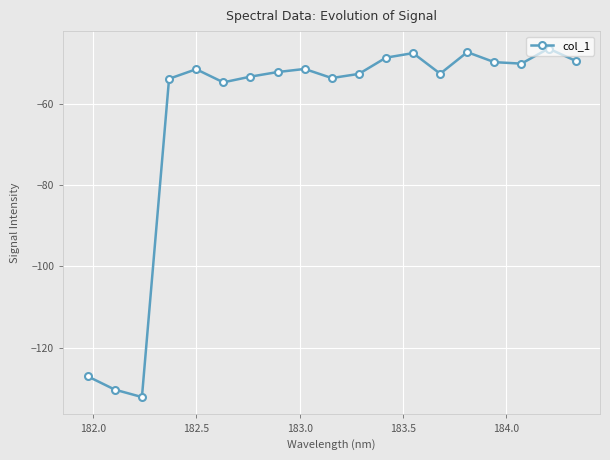

What is the average value?

-63.3